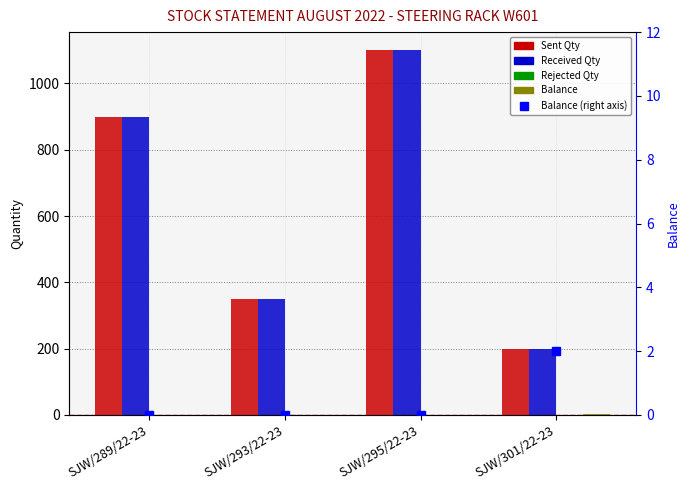

Where is Balance nearest to the value 1?

SJW/289/22-23